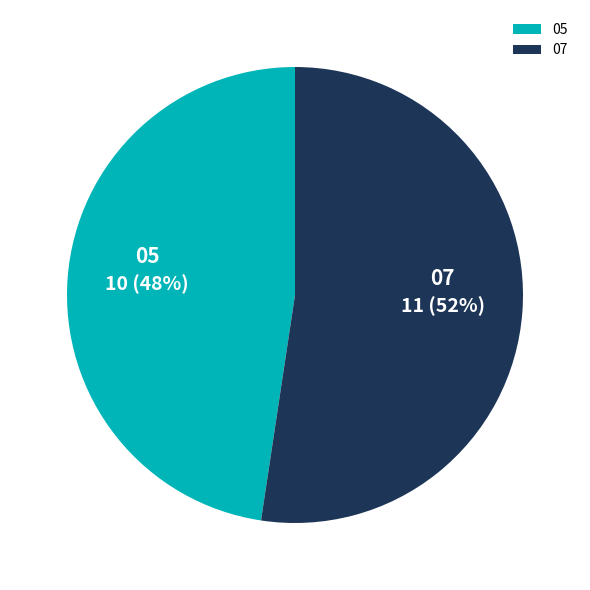

What percentage is the 07 slice, to the nearest percent?

52%